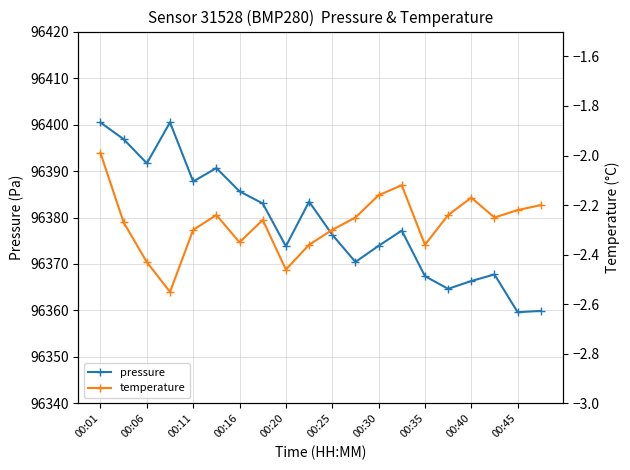

In pressure, how many points are higher than both neighbors (excluding endpoints)?

5